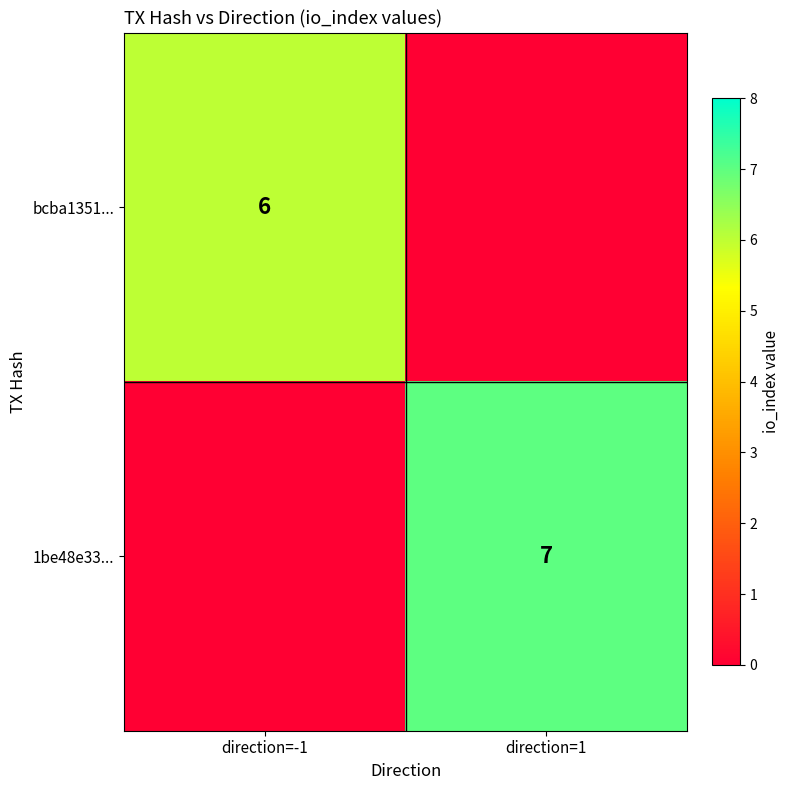

Is the value of 1be48e33... at direction=1 greater than the value of bcba1351... at direction=-1?

Yes